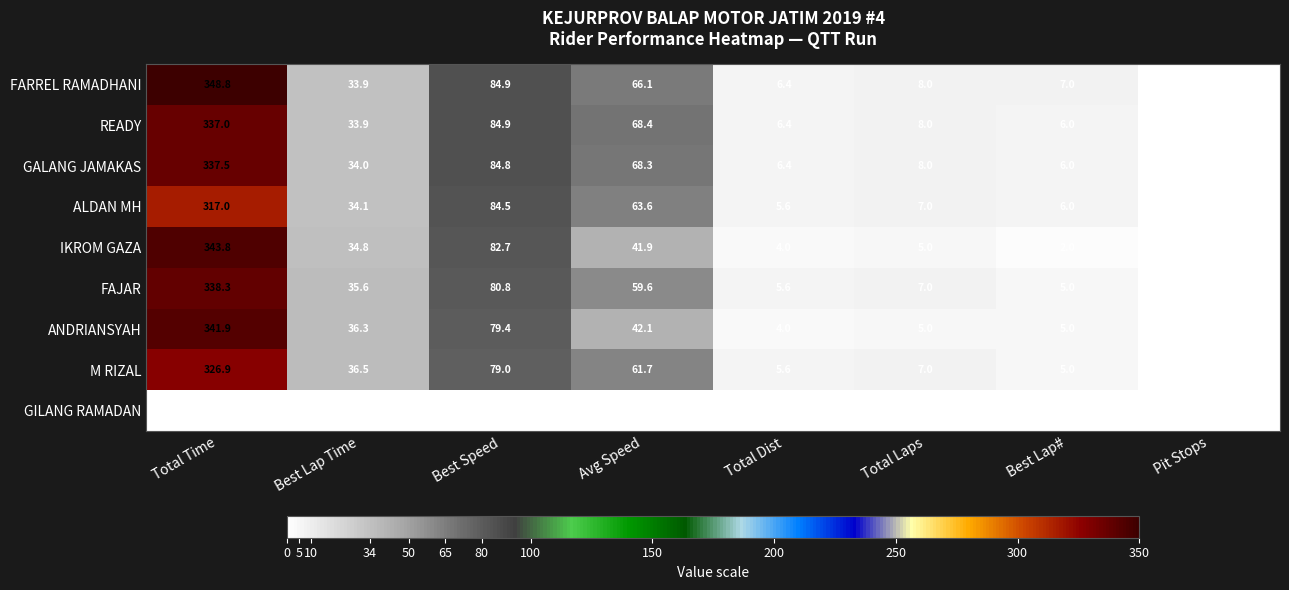

What is the maximum value for ANDRIANSYAH?

341.9